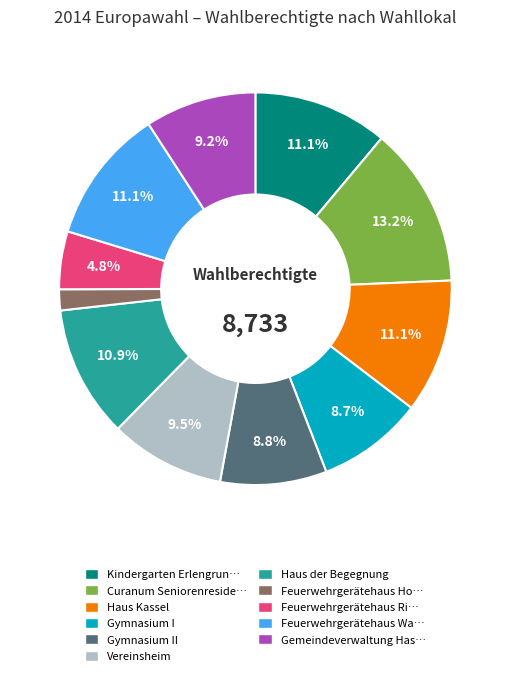

Does any single category account for the majority?

No